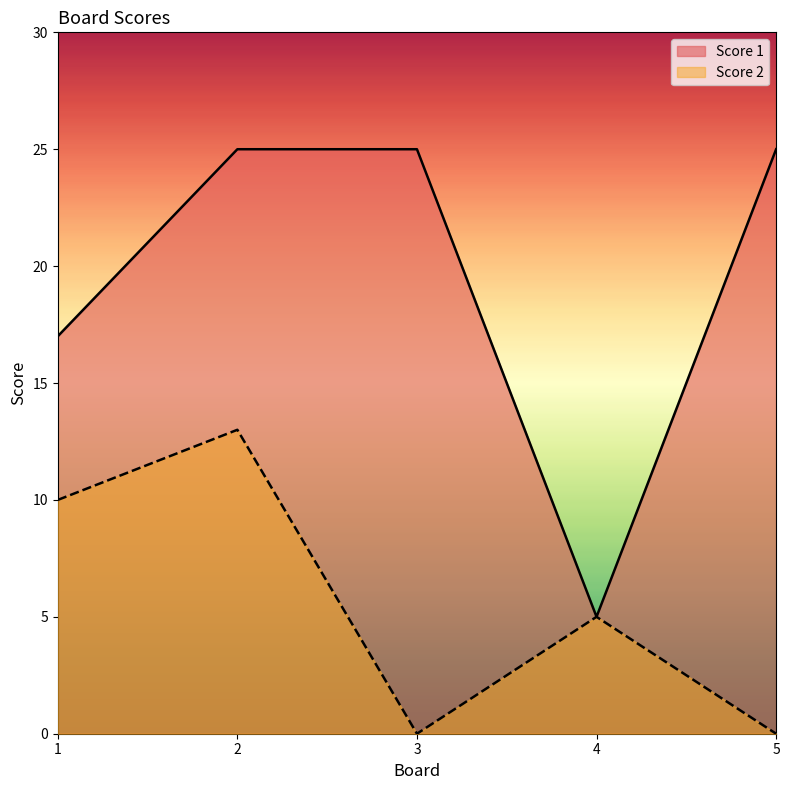

True or false: Score 2 and Score 1 cross at least once.

False